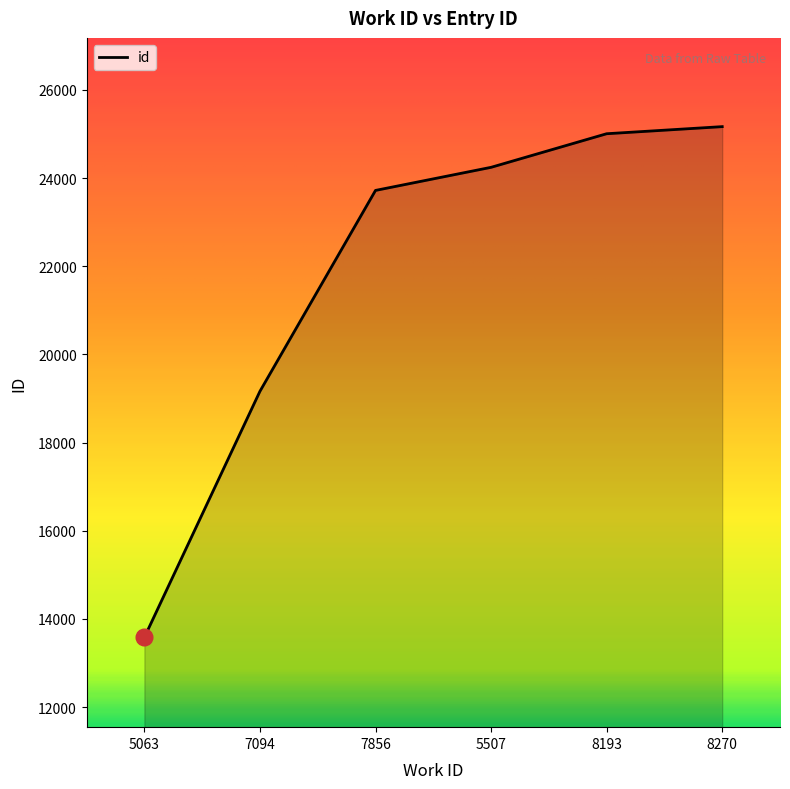

Reading right to left, extract all data points from this chart.

8270=25167	8193=25006	5507=24244	7856=23720	7094=19163	5063=13580